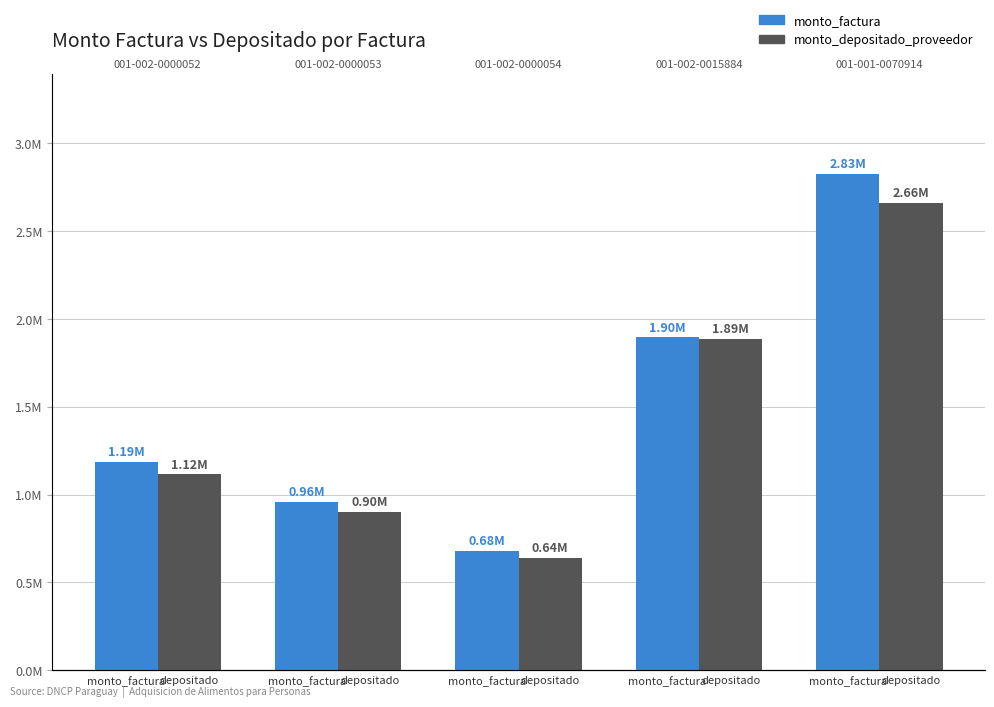

Which series has the largest range (max minus min)?

monto_factura